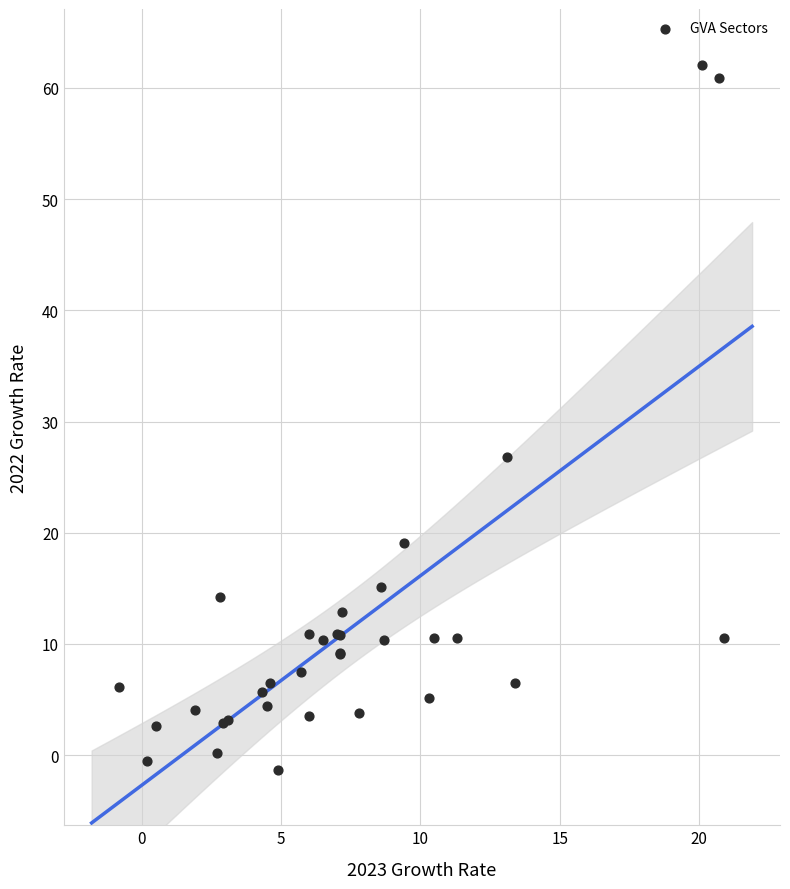

What Y value in the scatter plot is closest to 30?

26.8